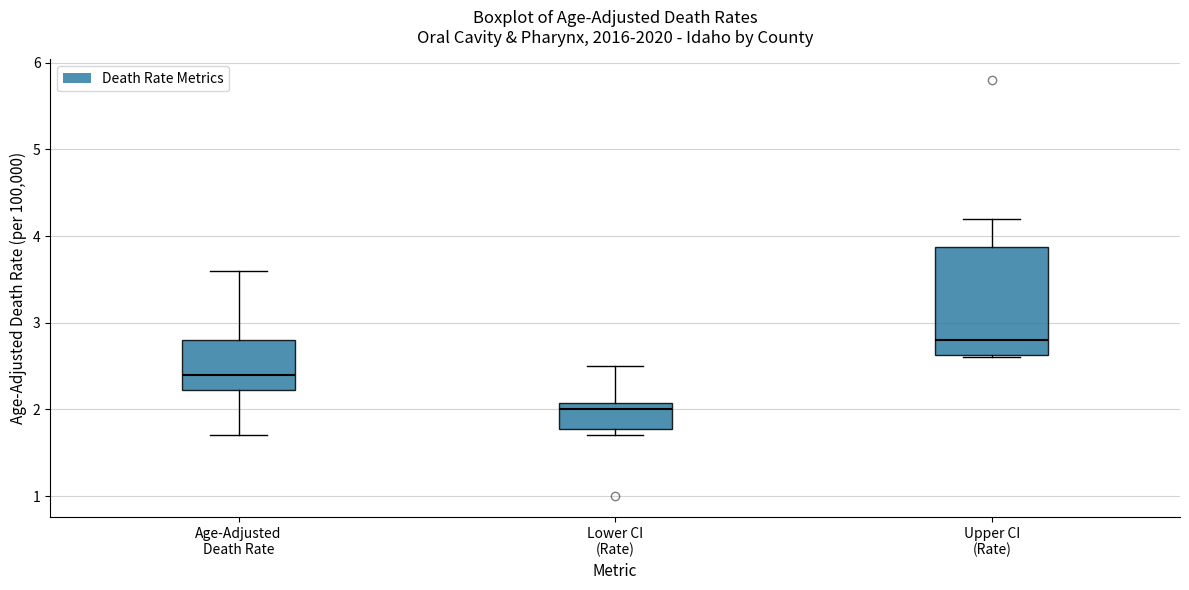

Reading left to right, transcribe this box plot: for each box, give where its median line is, the range the box spans, and where its two whiskers end, as read against the y-axis. The values are not printed on the chart, so give them approximately, as read against the axis.

Age-Adjusted Death Rate: median 2.4, box 2.2 to 2.8, whiskers 1.7 to 3.6
Lower CI (Rate): median 2.0, box 1.8 to 2.1, whiskers 1.7 to 2.5
Upper CI (Rate): median 2.8, box 2.6 to 3.9, whiskers 2.6 to 4.2